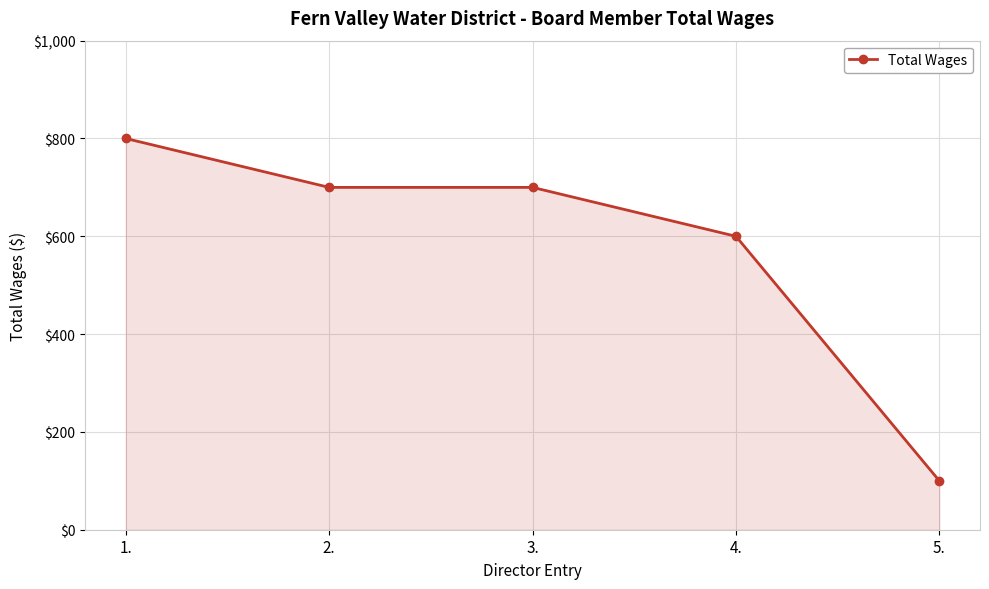

What is the difference between the values at 3. and 4.?

100